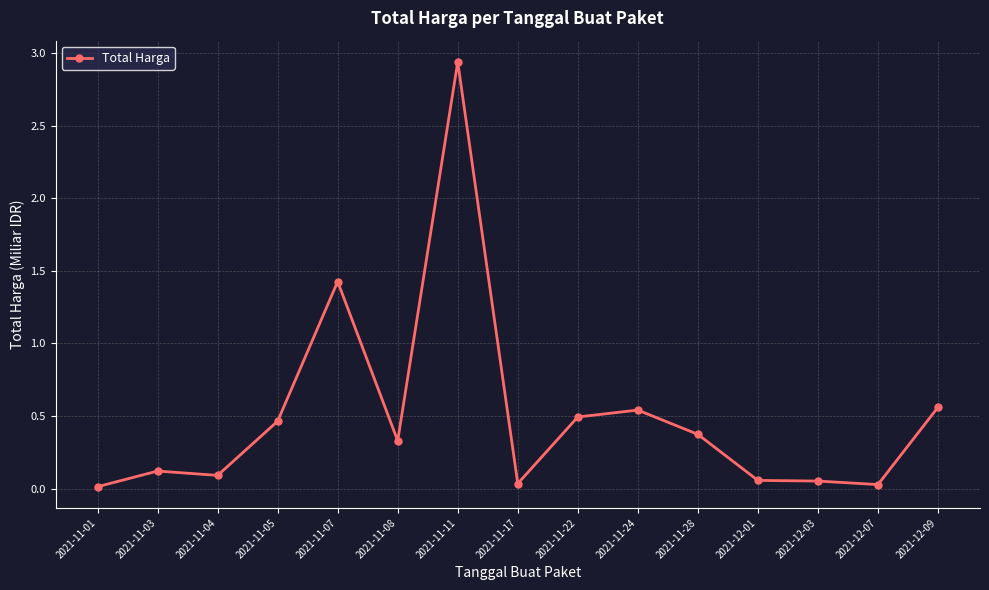

True or false: there are more than 2 points higher than both neighbors.

True